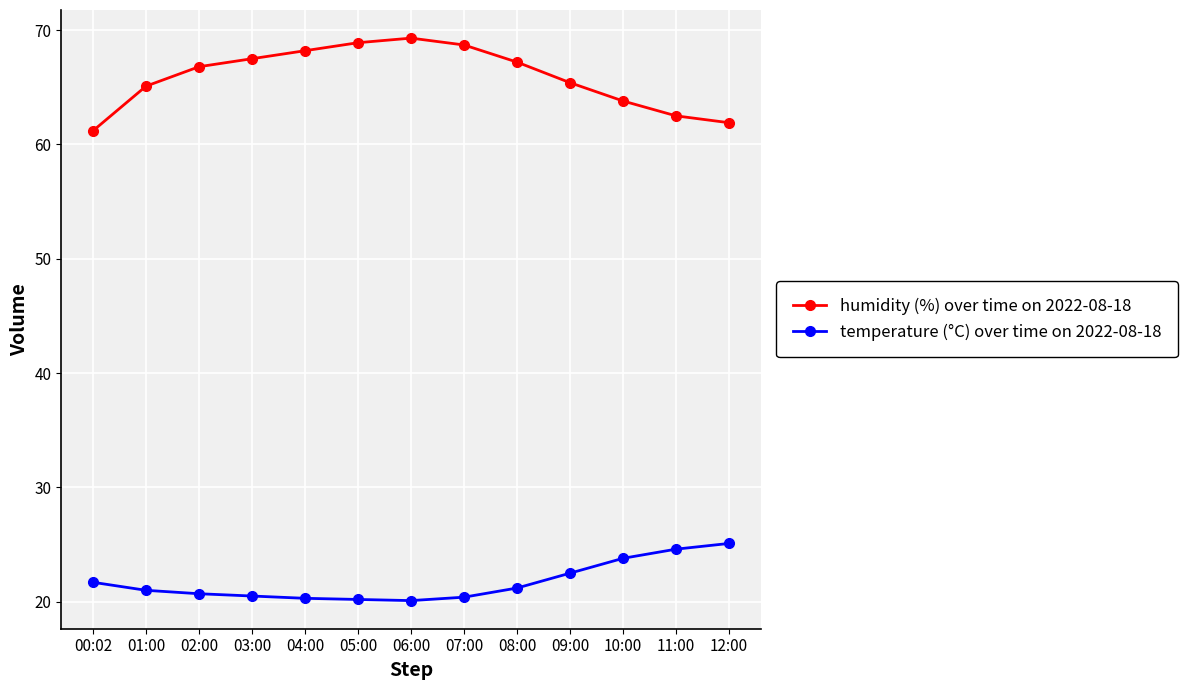

Does the chart have visible grid lines?

Yes